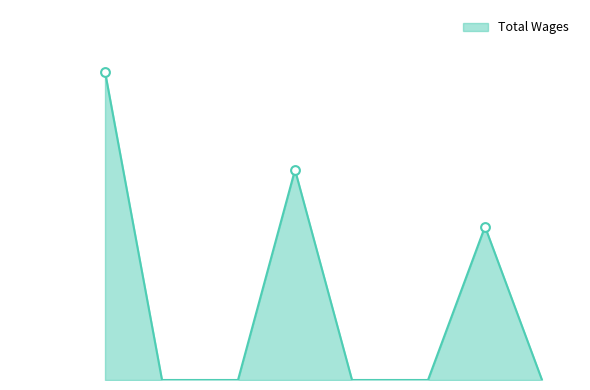

Does the chart have visible grid lines?

No